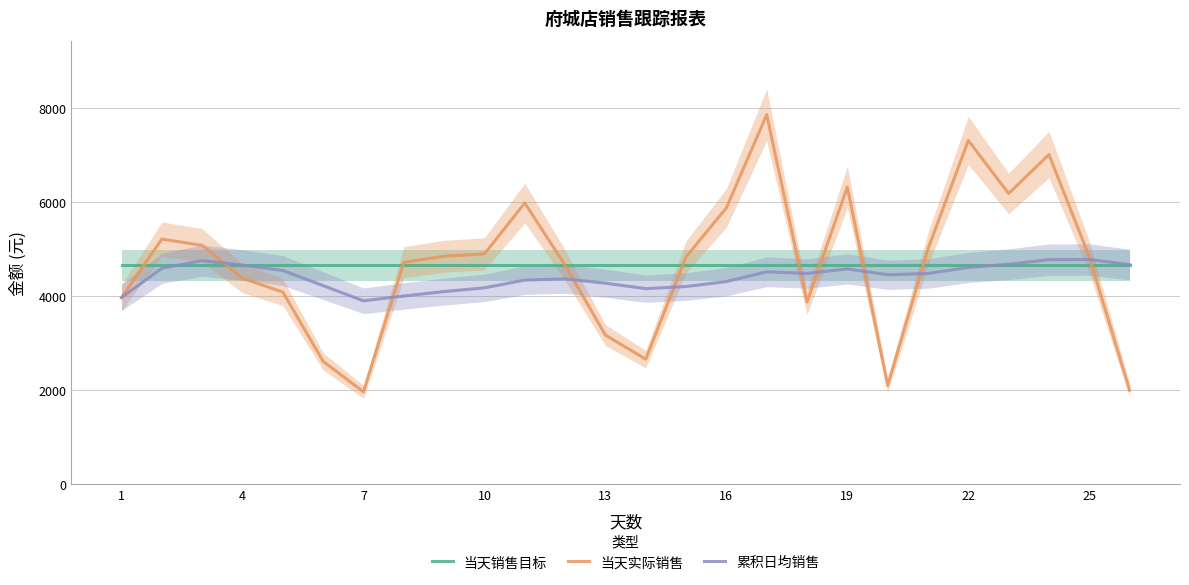

What is the lowest value of the 当天销售目标 series?

4650.0